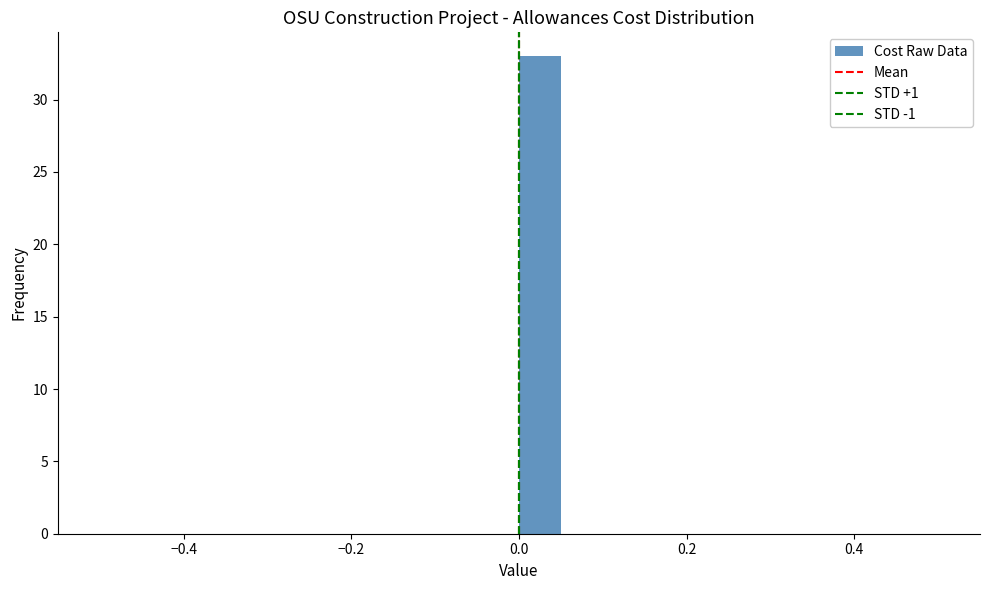

Read against the x-axis, roughly where is the centre of the tallest bar?

0.02